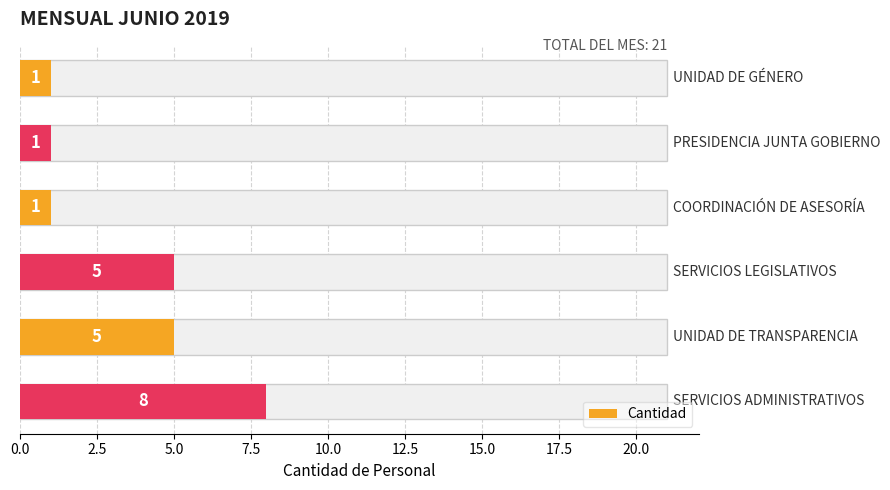

What is the minimum value shown in the chart?

1